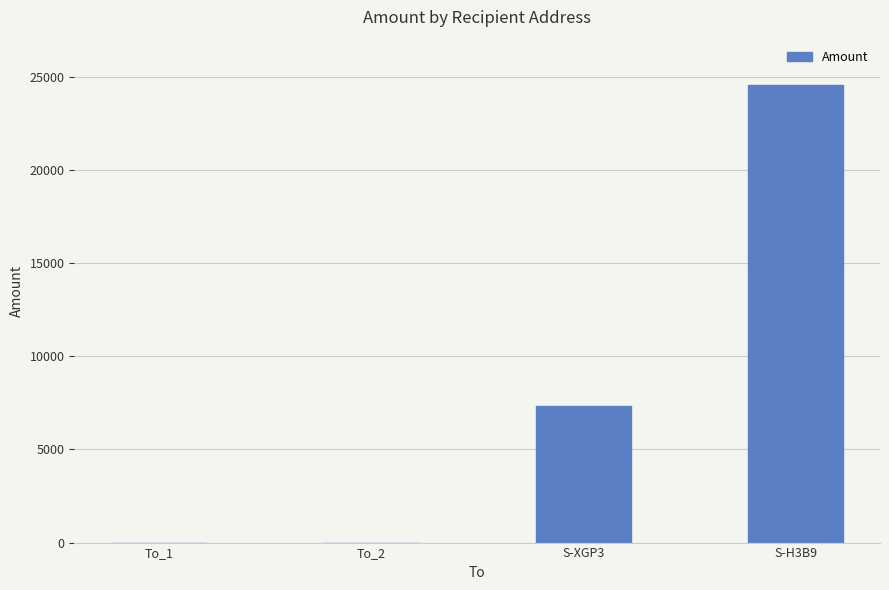

The value at S-H3B9 is 42403. True or false?

False